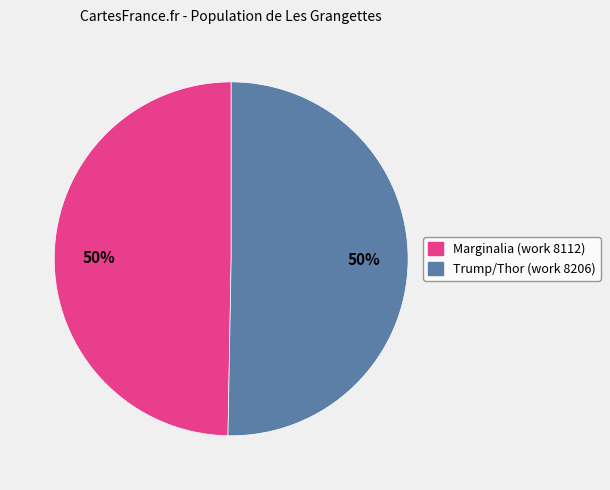

Do Marginalia (work 8112) and Trump/Thor (work 8206) together represent more than half of the pie?

Yes